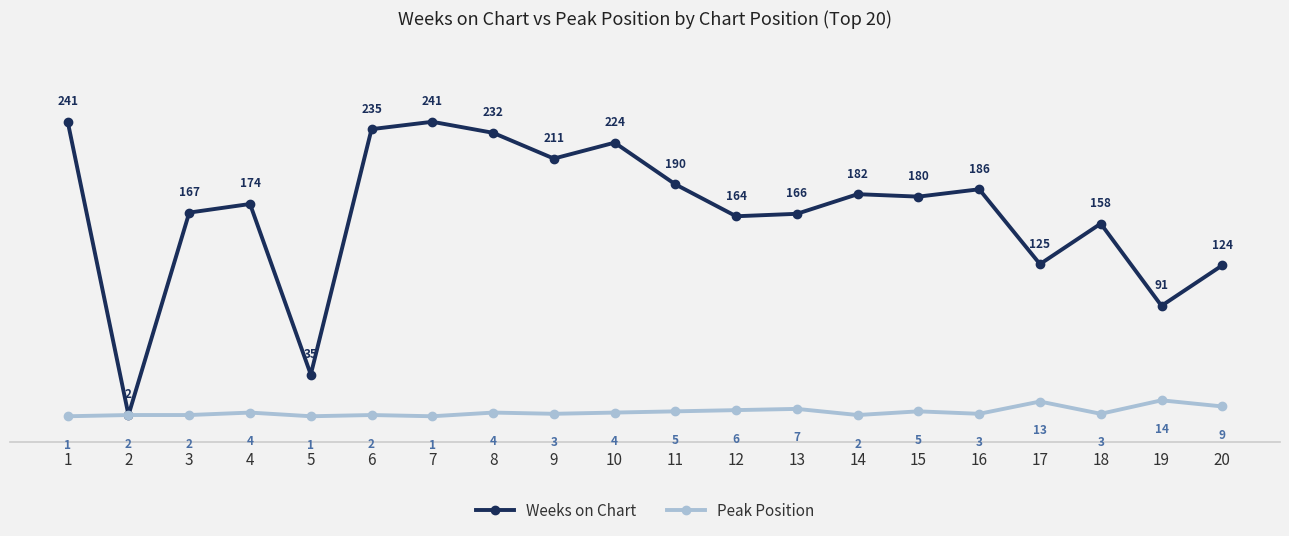

True or false: Peak Position has more than 1 points higher than both neighbors.

True